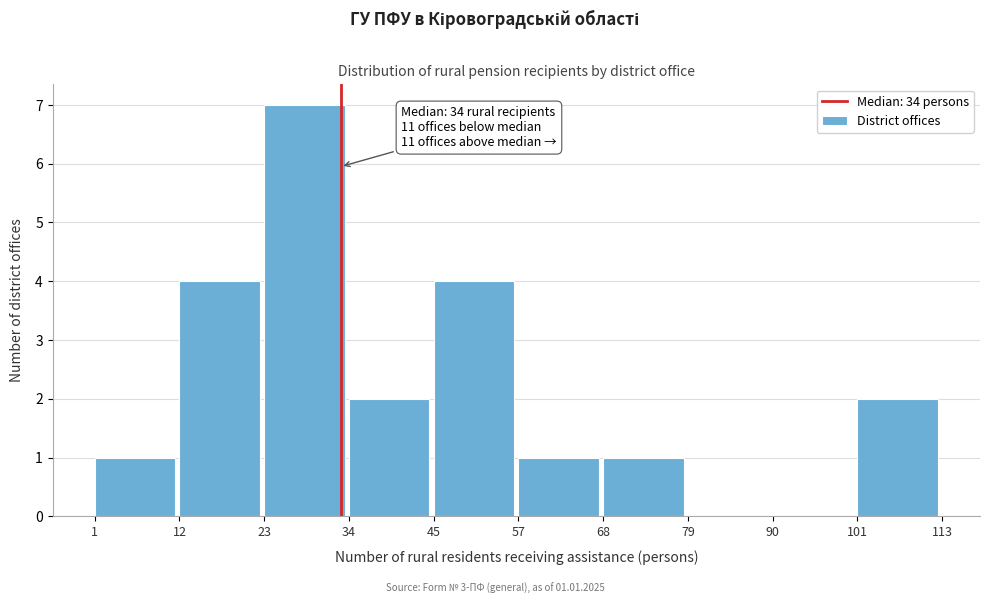

Over which range of the x-axis is the bar tallest?

23 to 34